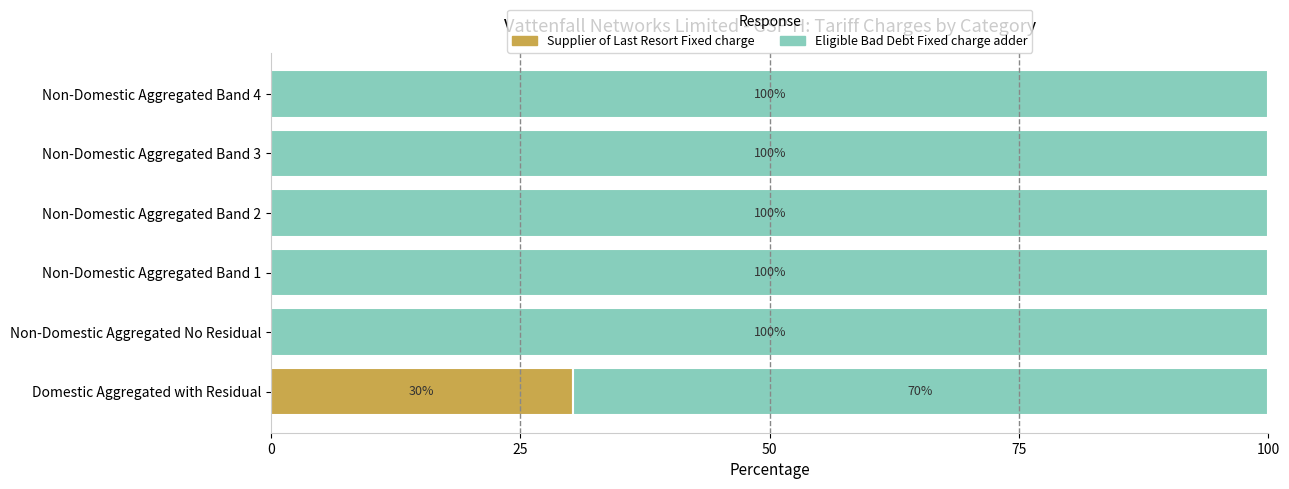

What is the total value across all series at Non-Domestic Aggregated Band 2?

100.0